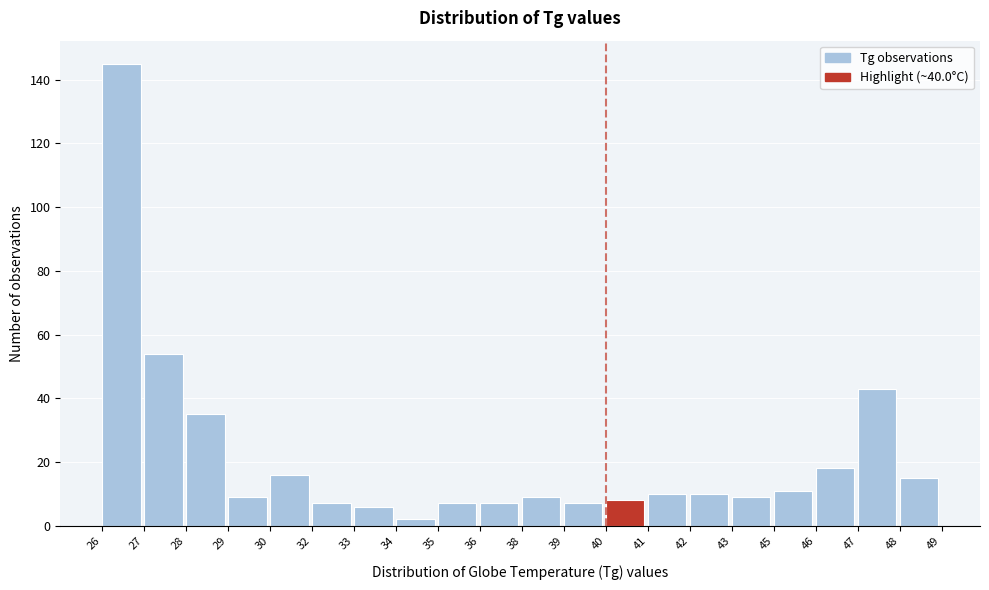

Reading left to right, list all the values displayed in this chart.

26=145	27=54	28=35	29=9	30=16	32=7	33=6	34=2	35=7	36=7	38=9	39=7	40=8	41=10	42=10	43=9	45=11	46=18	47=43	48=15